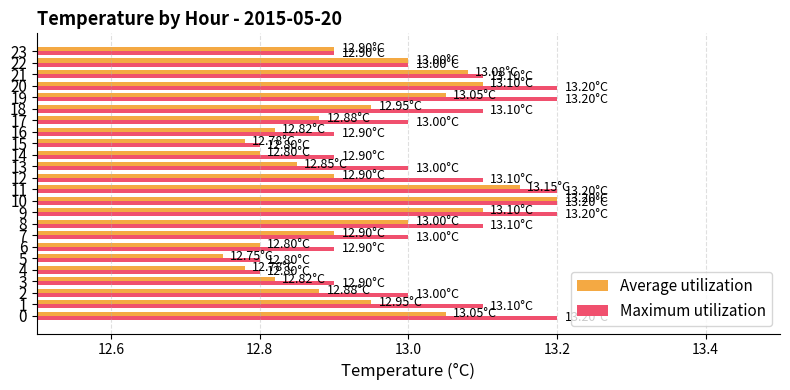

Which series has the largest total across all categories?

Maximum utilization